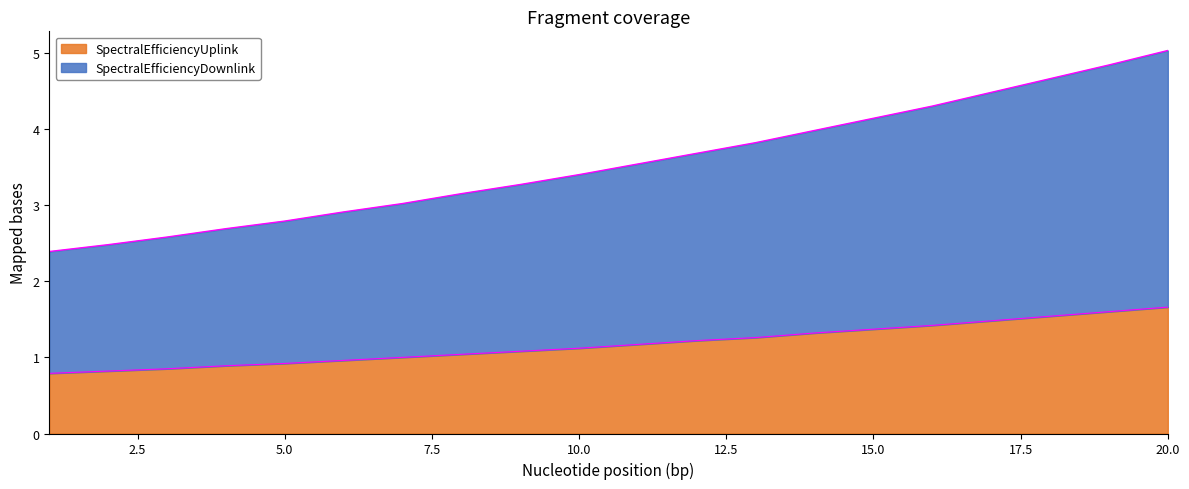

What is the difference between the maximum and minimum values in the SpectralEfficiencyDownlink series?

2.6